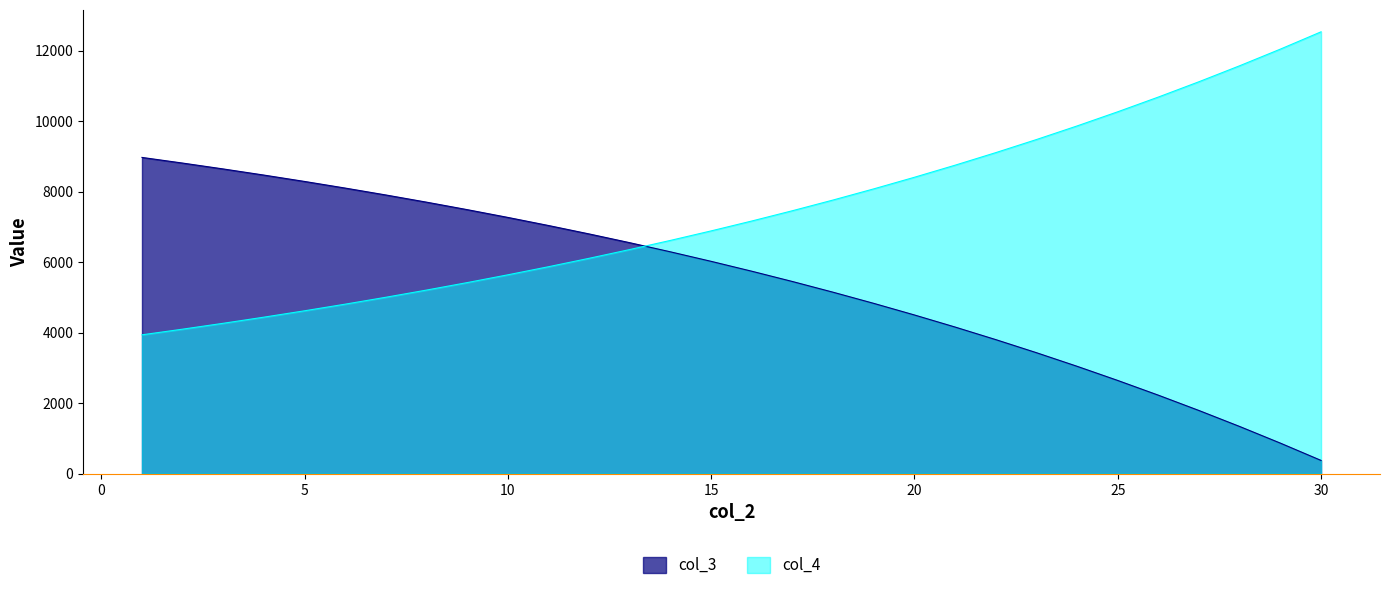

True or false: col_3 and col_4 intersect in this chart.

True